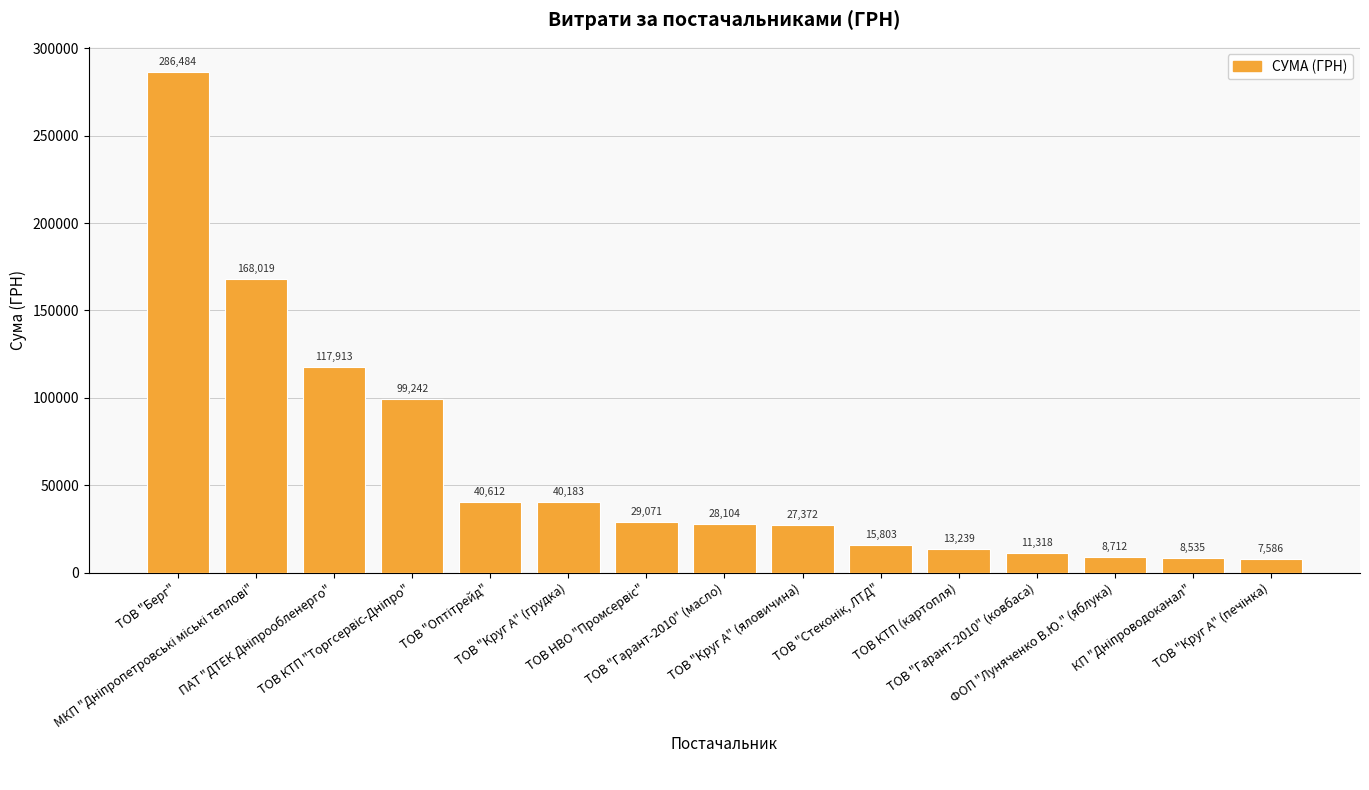

What is the minimum value shown in the chart?

7585.5